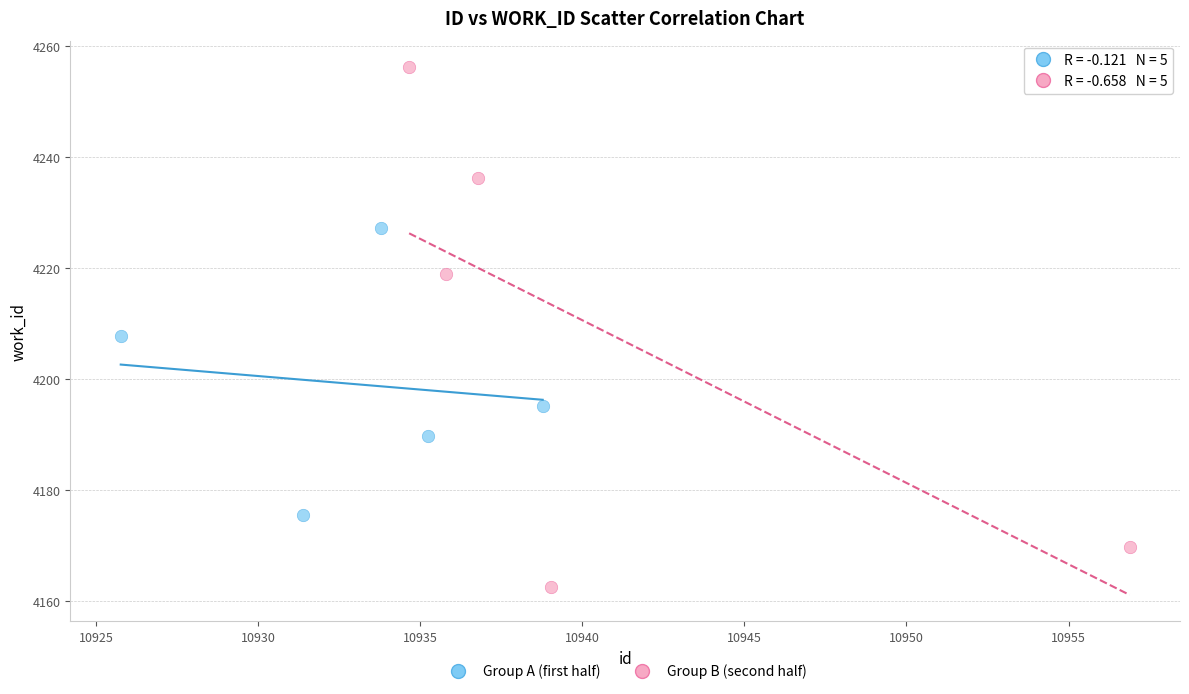

Which series has the widest spread of Y values?

Group B (second half)